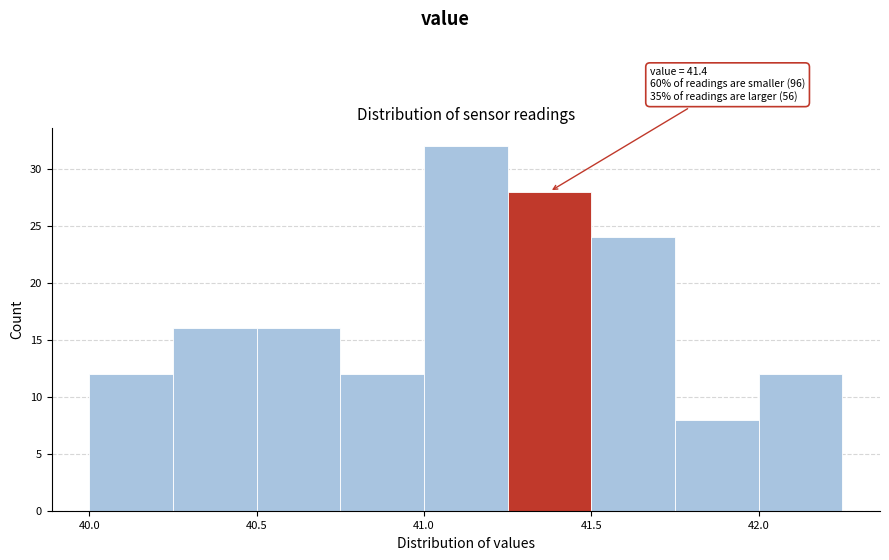

Which range on the x-axis has the tallest bar?

41.00 to 41.25